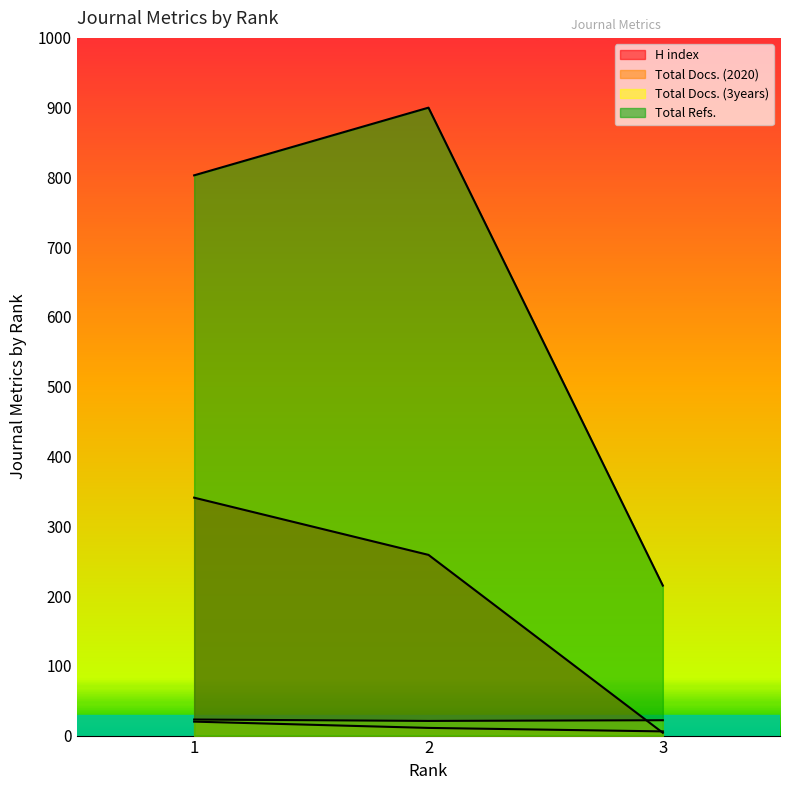

Reading left to right, list all the values displayed in this chart.

H index: 341	259	4
Total Docs. (2020): 20	11	6
Total Docs. (3years): 23	21	22
Total Refs.: 803	900	215